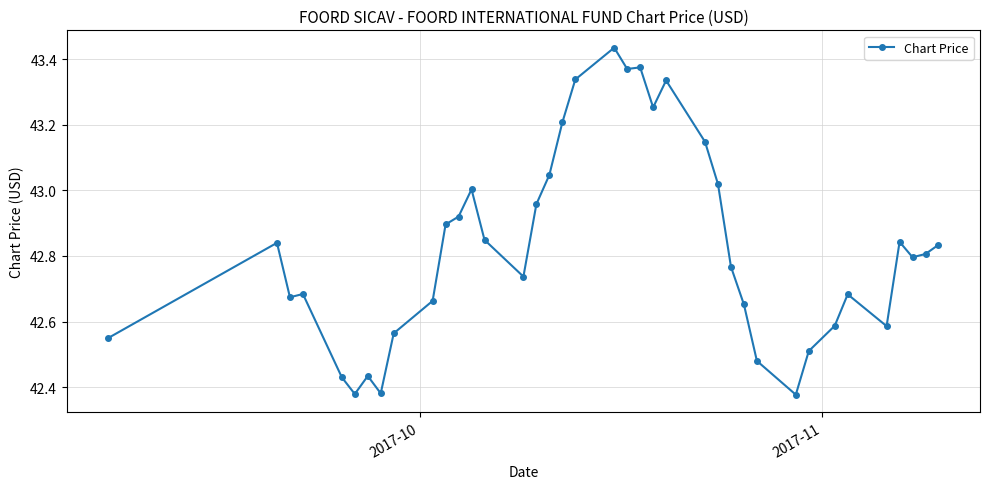

What is the difference between the second highest and second lowest values?

1.0